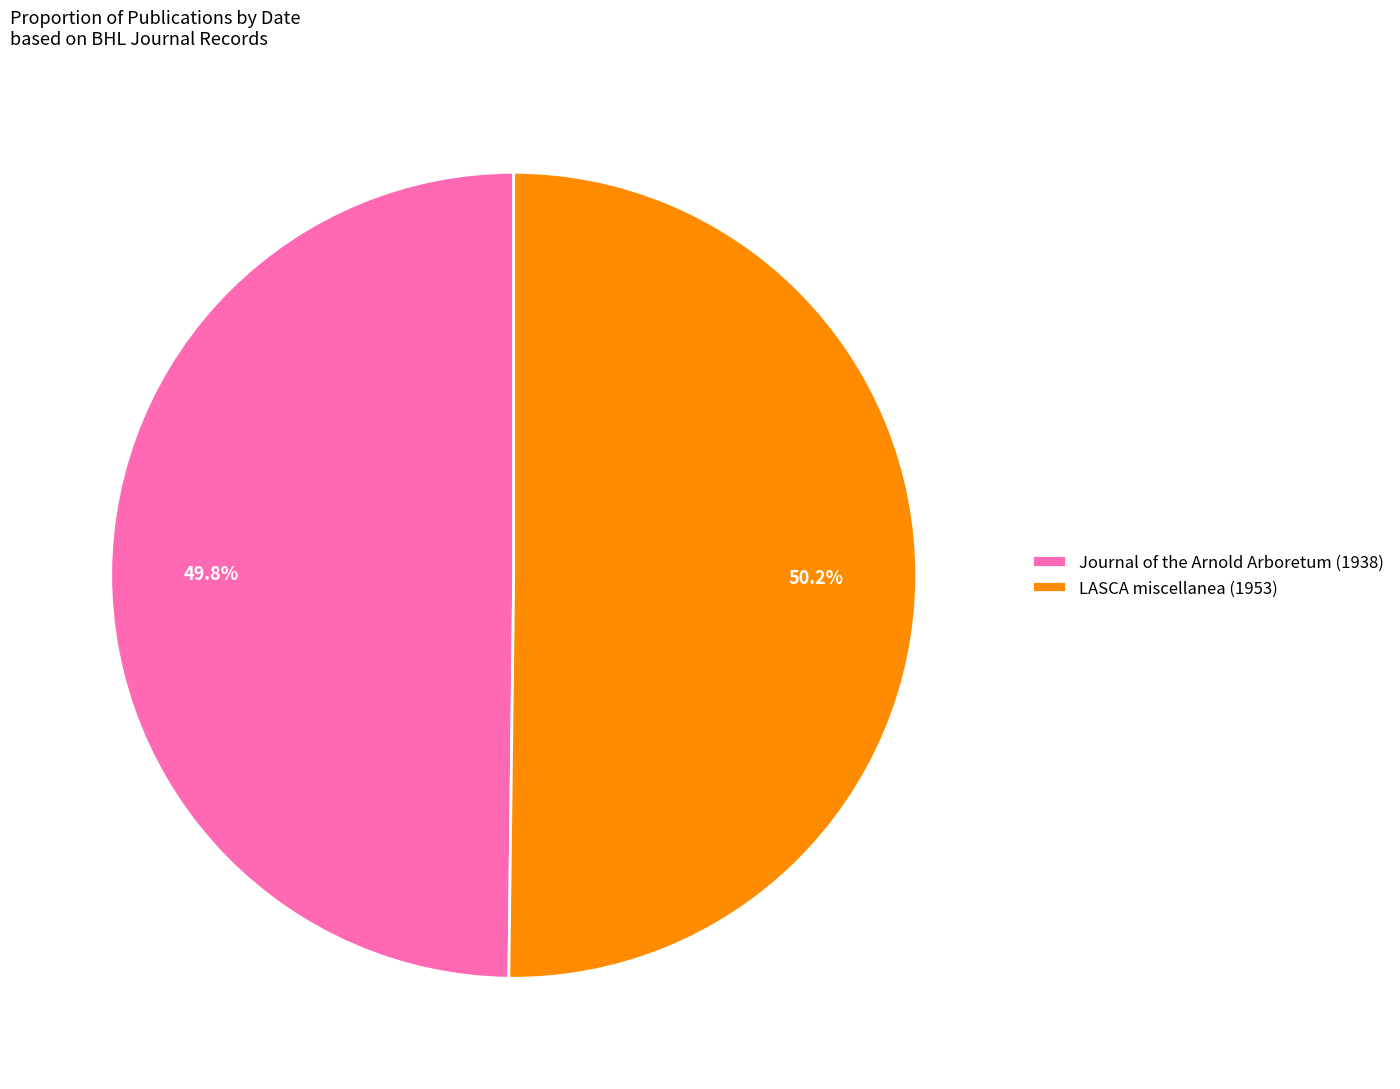

What is the ratio of the value at LASCA miscellanea (1953) to the value at Journal of the Arnold Arboretum (1938)?

1.0